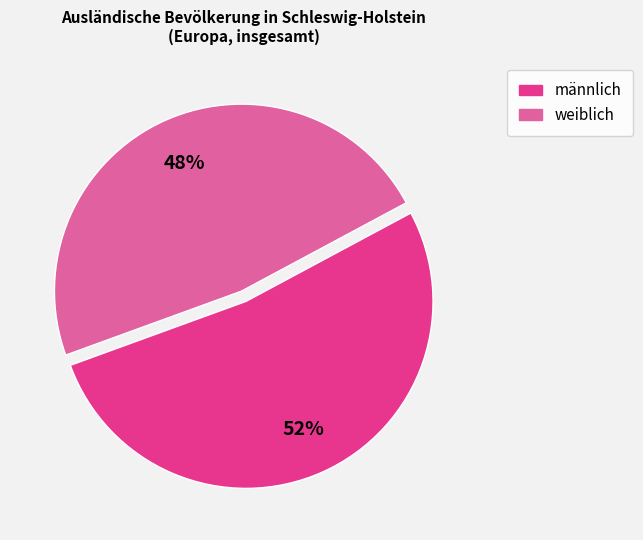

Do weiblich and männlich together represent more than half of the pie?

Yes